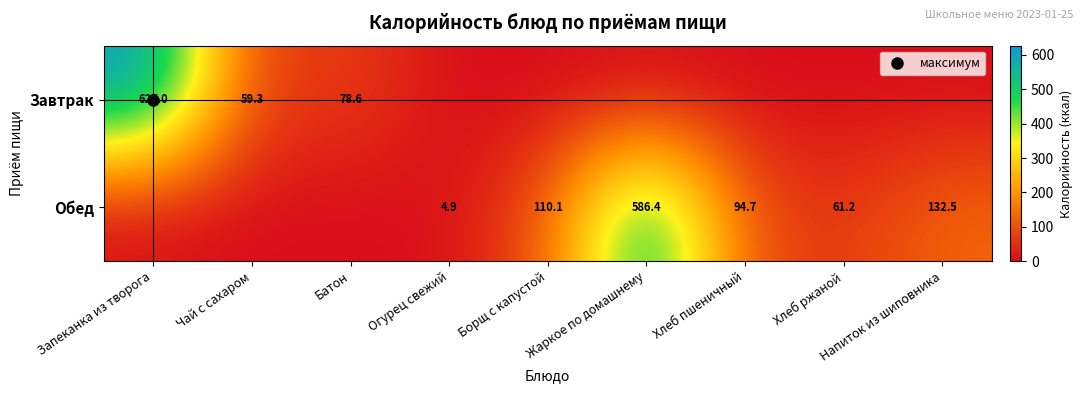

At which category is the sum across all series the highest?

Запеканка из творога